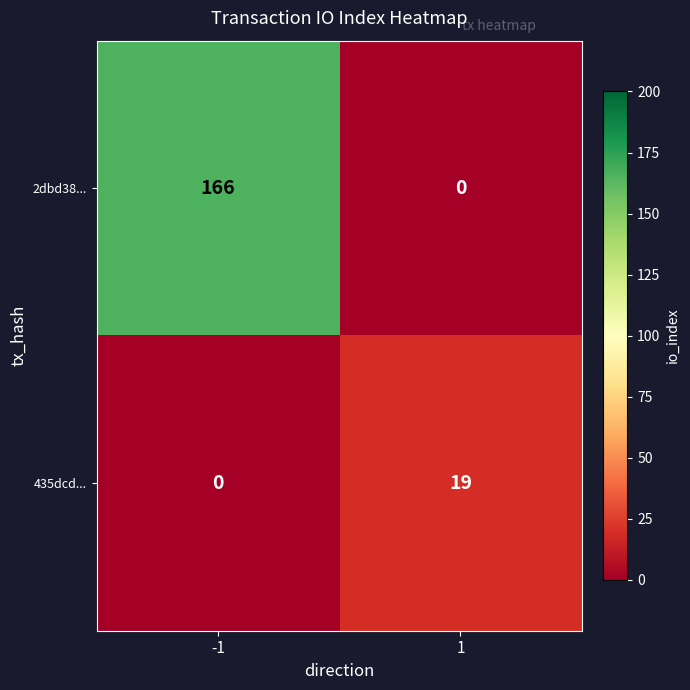

Rank the series by their maximum value, from highest to lowest.

2dbd38..., 435dcd...